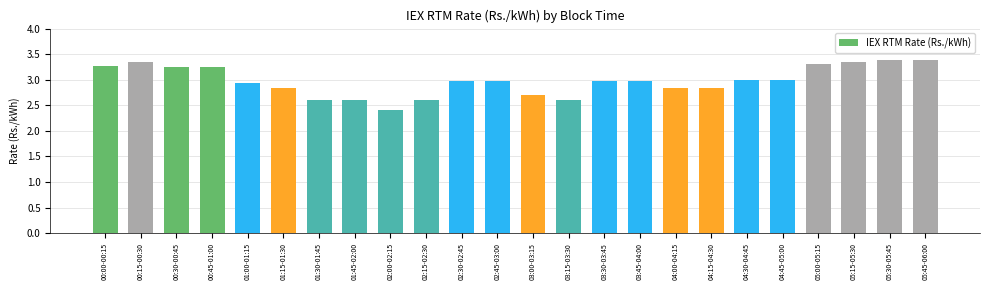

What is the smallest value displayed?

2.4